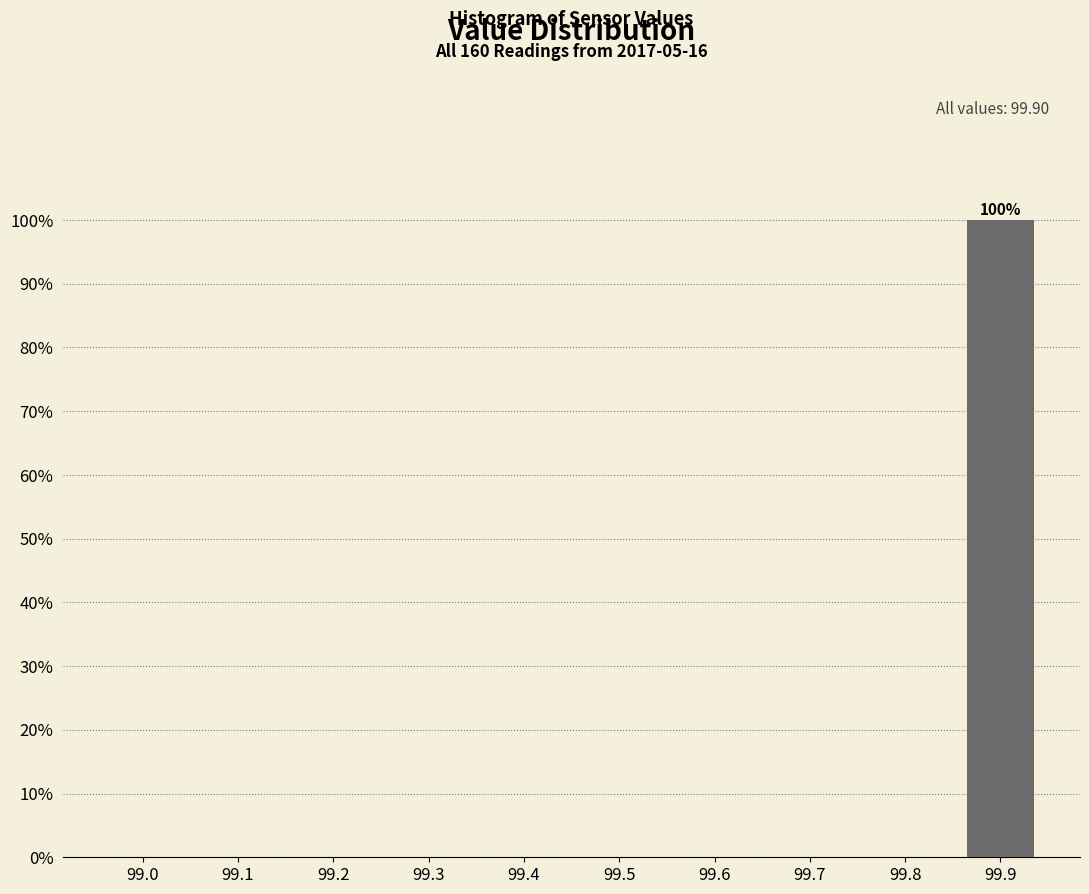

Reading left to right, transcribe all the data shown in this chart.

99.0=0	99.1=0	99.2=0	99.3=0	99.4=0	99.5=0	99.6=0	99.7=0	99.8=0	99.9=100